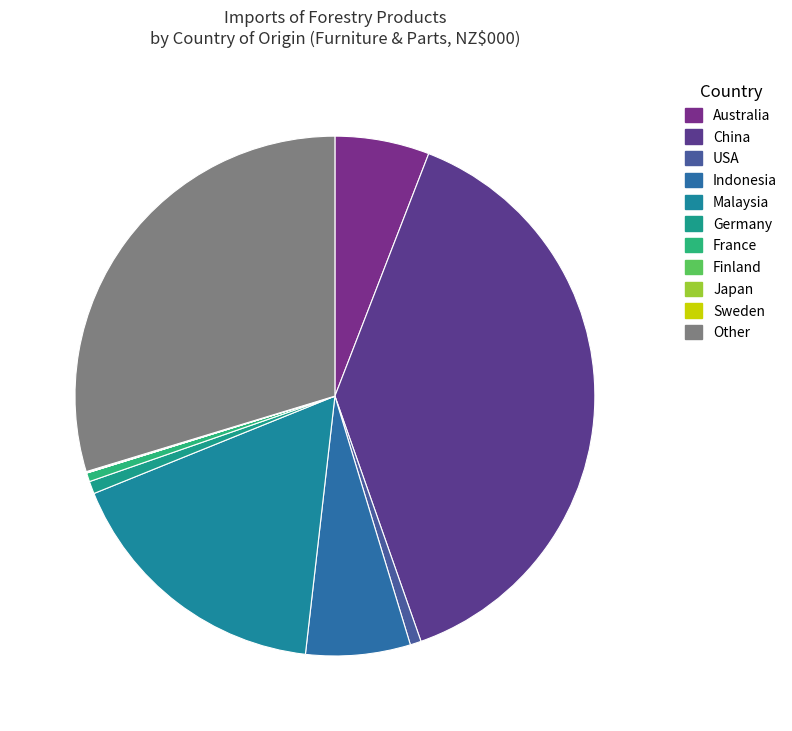

Rank the categories by value from lowest to highest.

Finland, Japan, Sweden, France, USA, Germany, Australia, Indonesia, Malaysia, Other, China